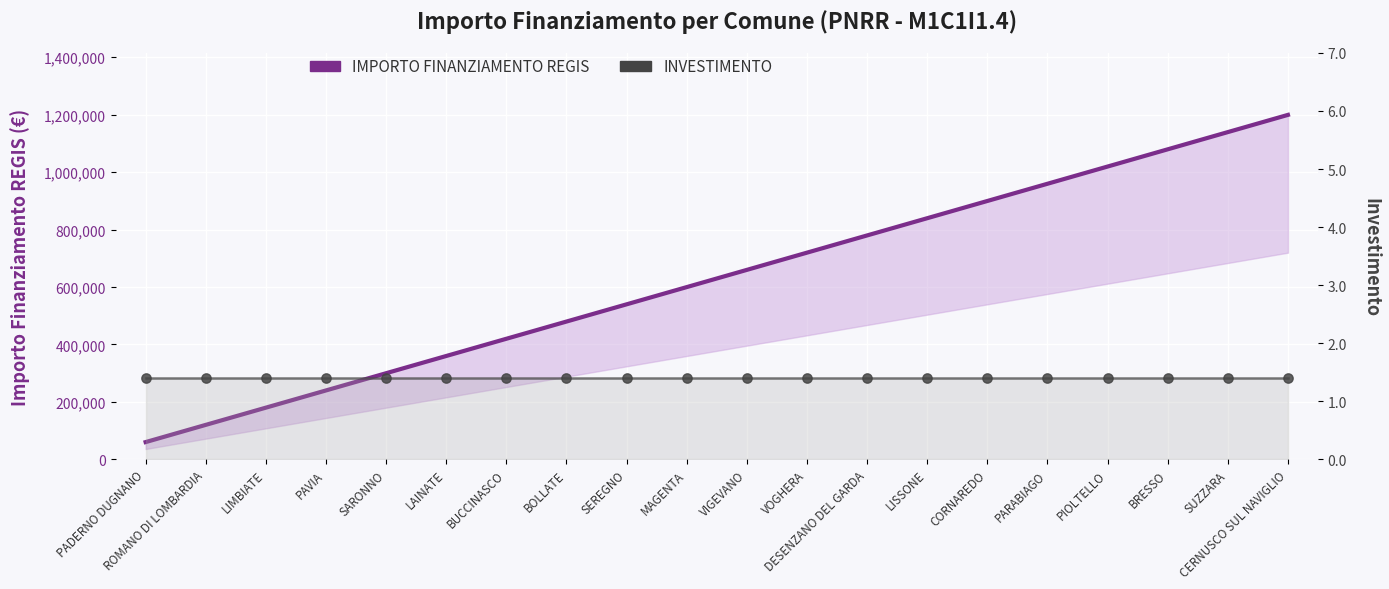

Which series has the largest total across all categories?

IMPORTO FINANZIAMENTO REGIS